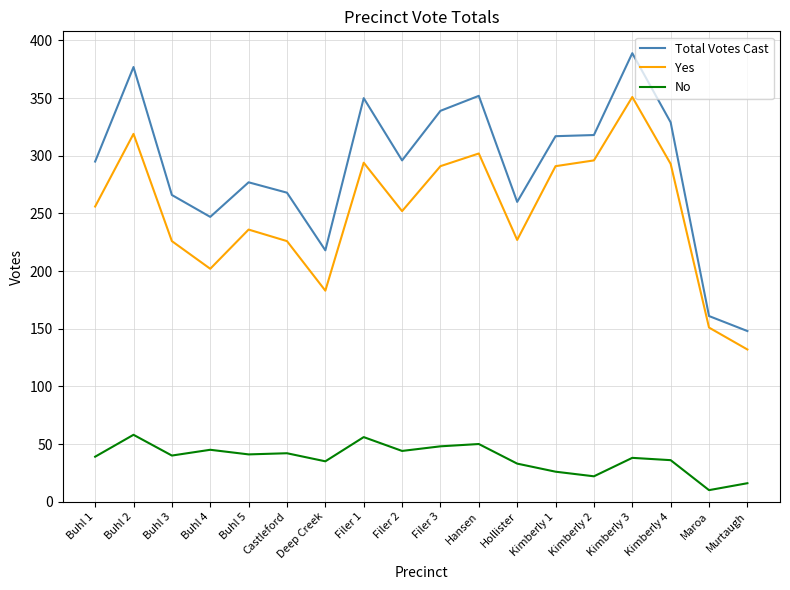

What position from the left is Hollister?

12